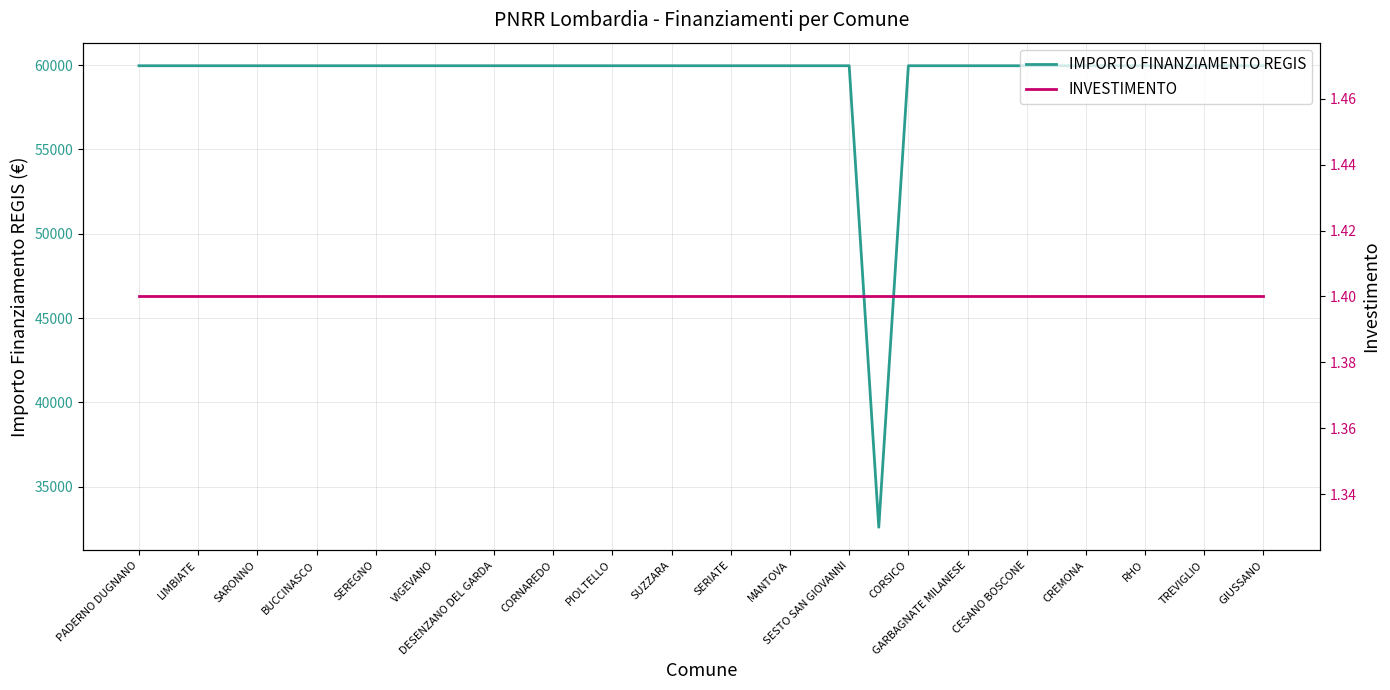

What is the lowest value of the IMPORTO FINANZIAMENTO REGIS series?

32589